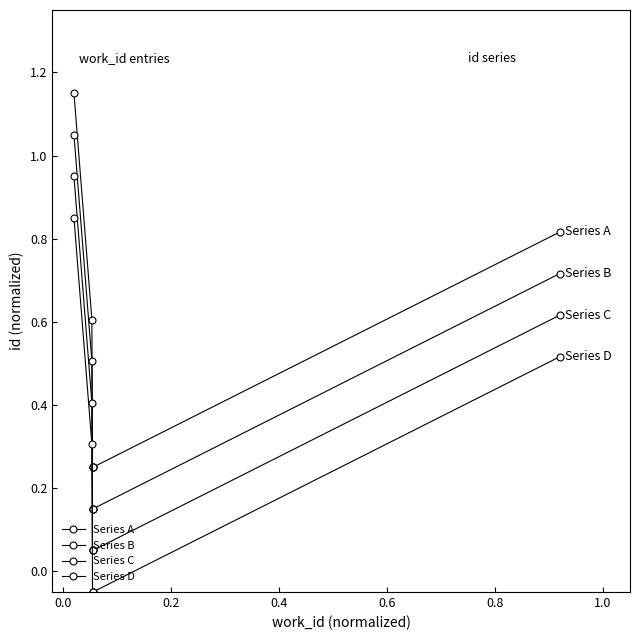

Count the number of data series in this chart.

4